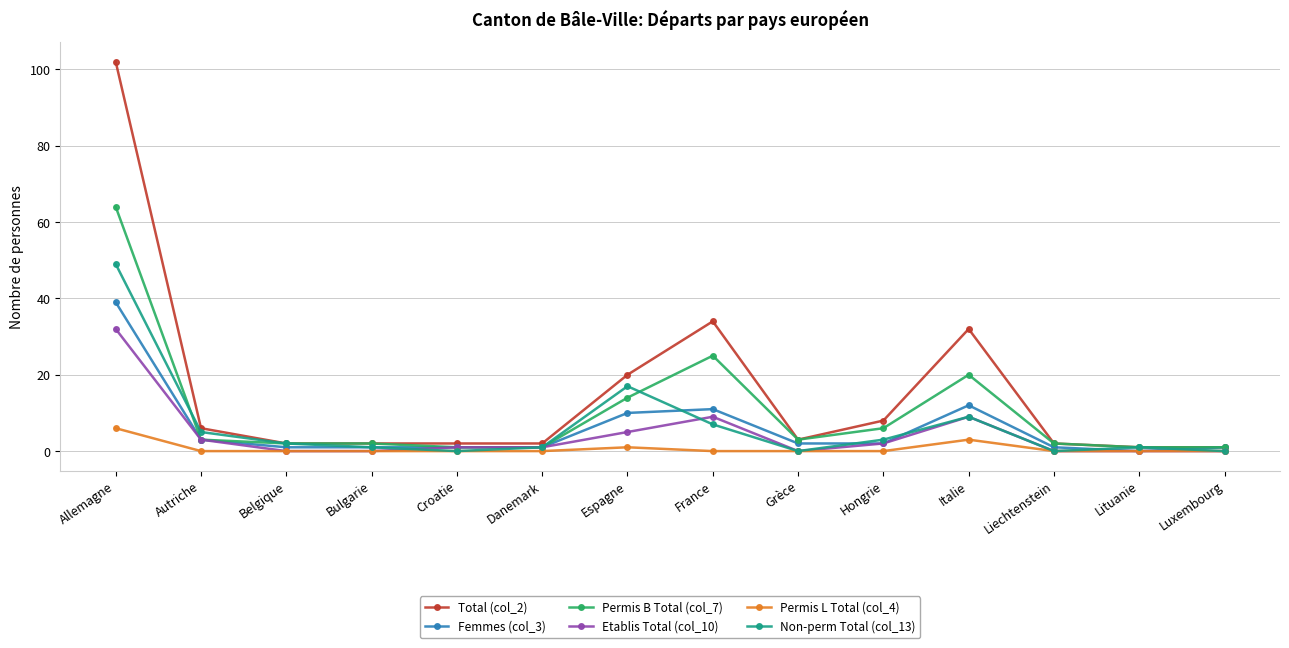

Does the chart have visible grid lines?

Yes